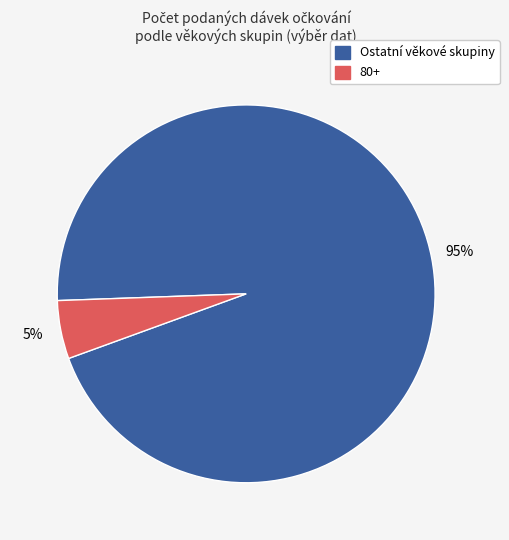

Is there any slice that represents more than half of the pie?

Yes